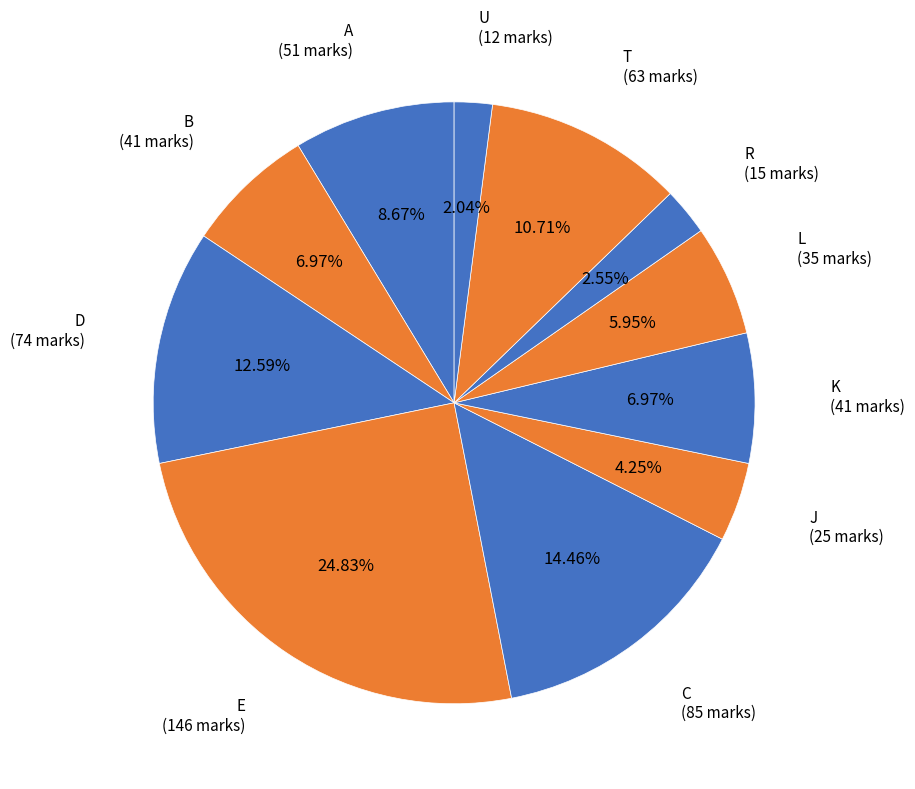

Which slice is the smallest?

U